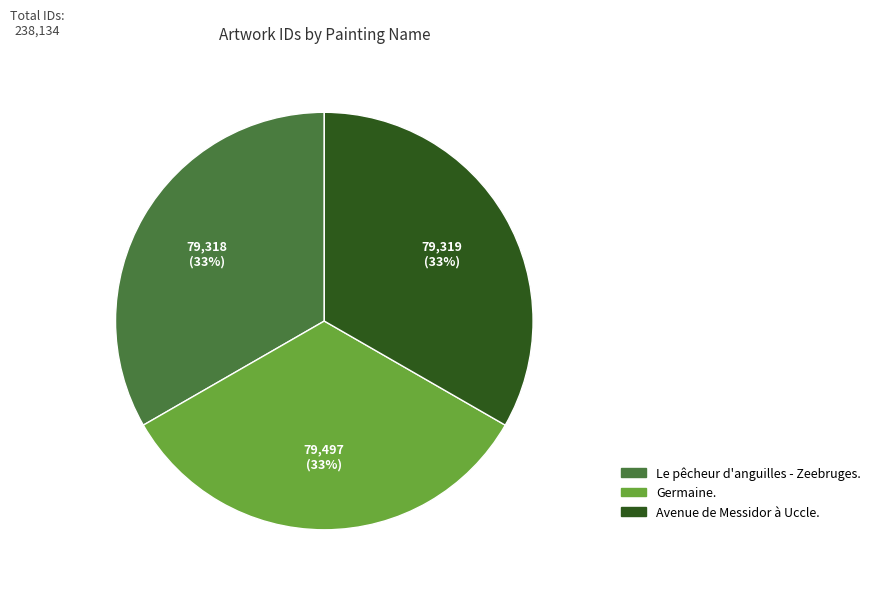

To the nearest percent, what is the combined percentage of Le pêcheur d'anguilles - Zeebruges. and Germaine.?

67%